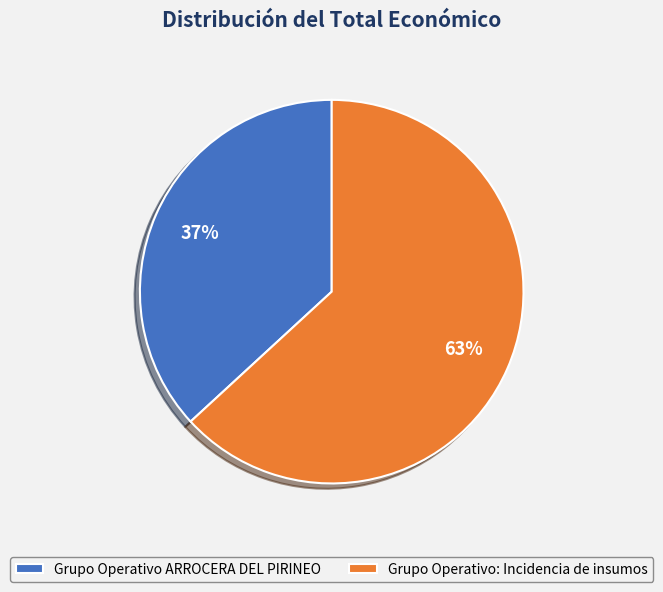

What percentage is the Grupo Operativo ARROCERA DEL PIRINEO slice, to the nearest percent?

37%